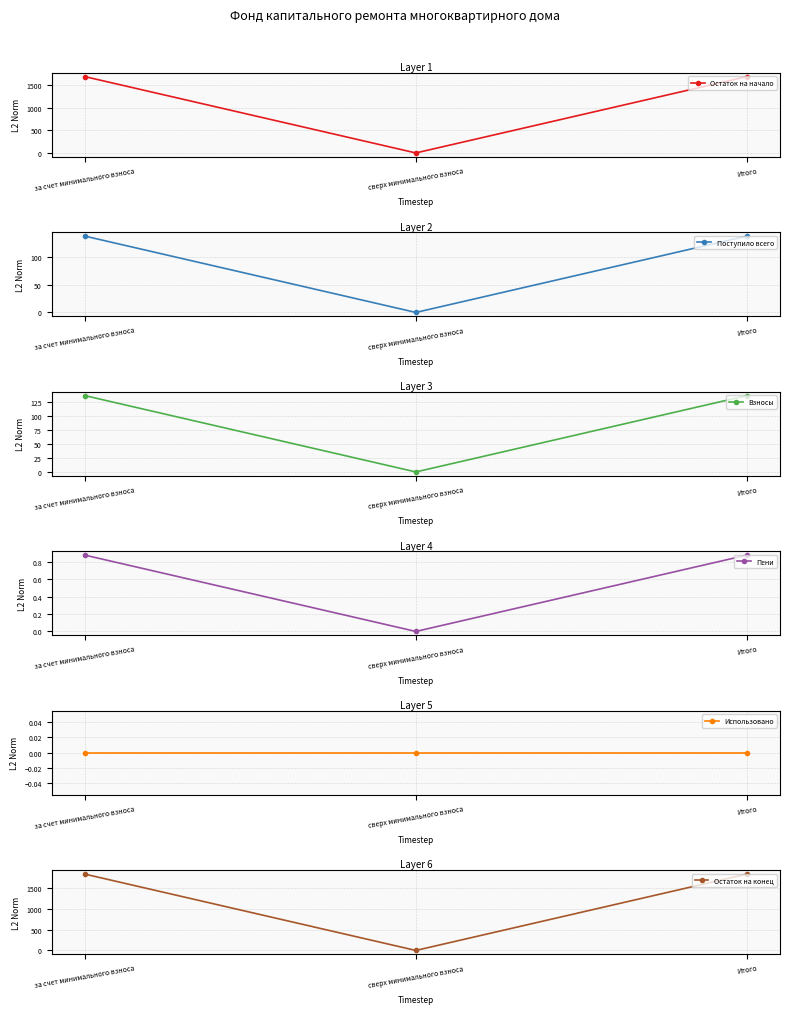

Is it true that Остаток на конец equals 1113.3 at сверх минимального взноса?

False